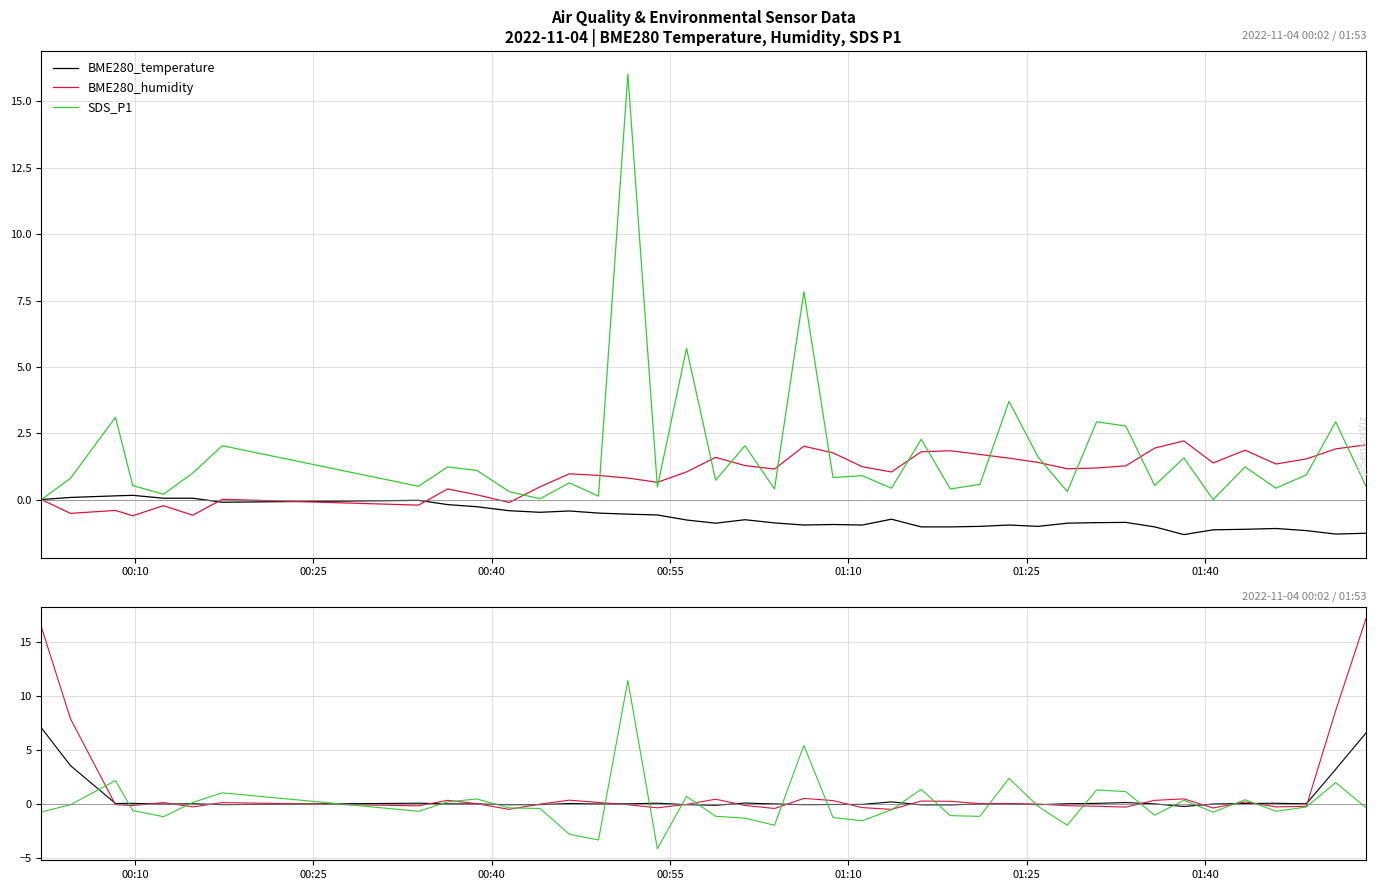

How many lines are shown in the chart?

3